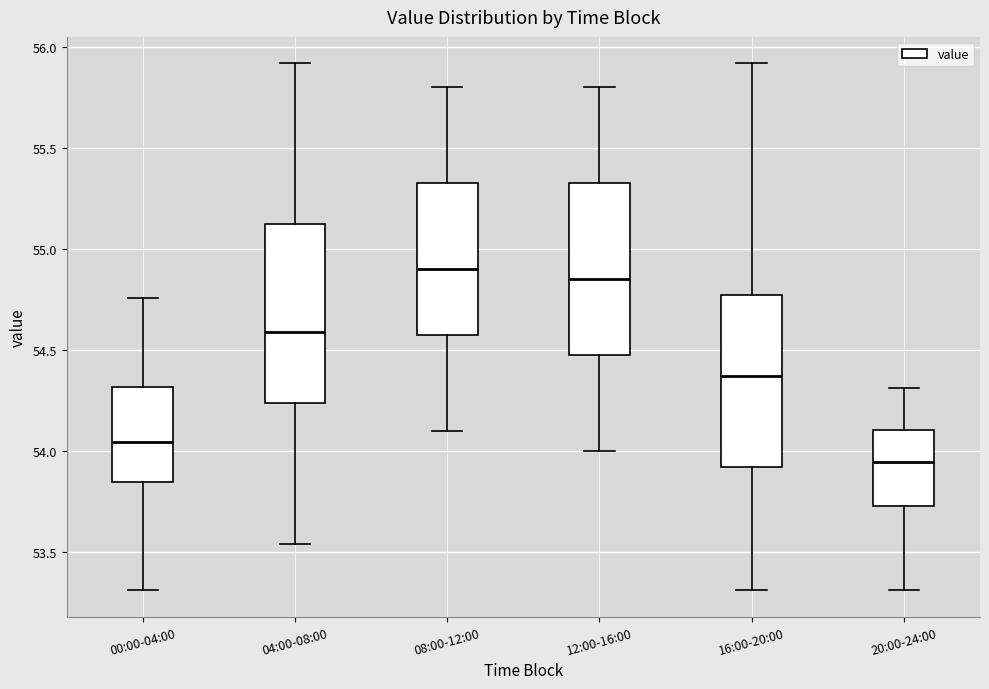

Where does the lower whisker of the box for 08:00-12:00 end on the y-axis? The values are not printed on the chart, so give them approximately, as read against the axis.

54.10